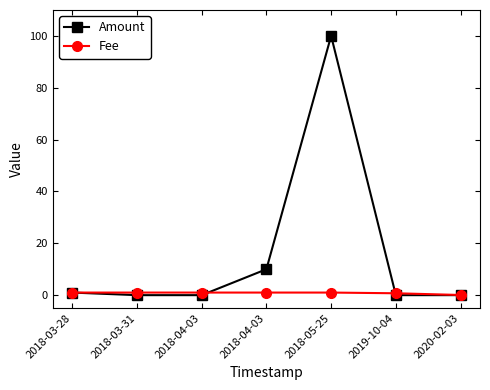

True or false: Amount has more than 2 points higher than both neighbors.

False